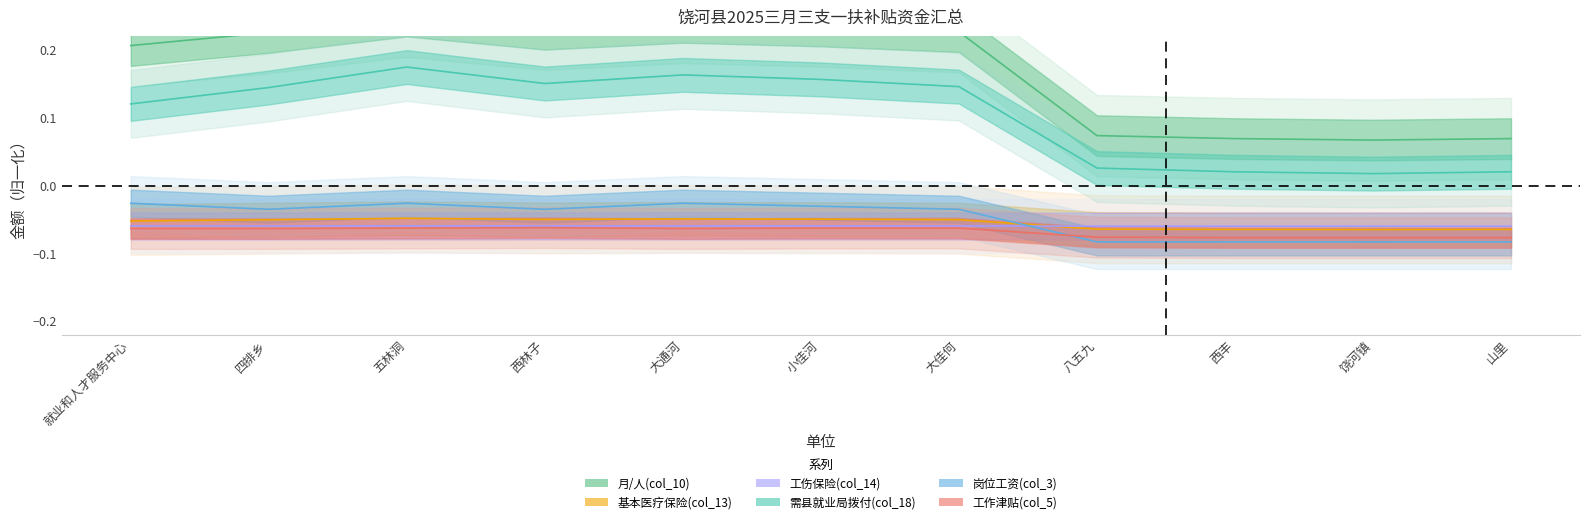

How many lines are shown in the chart?

6